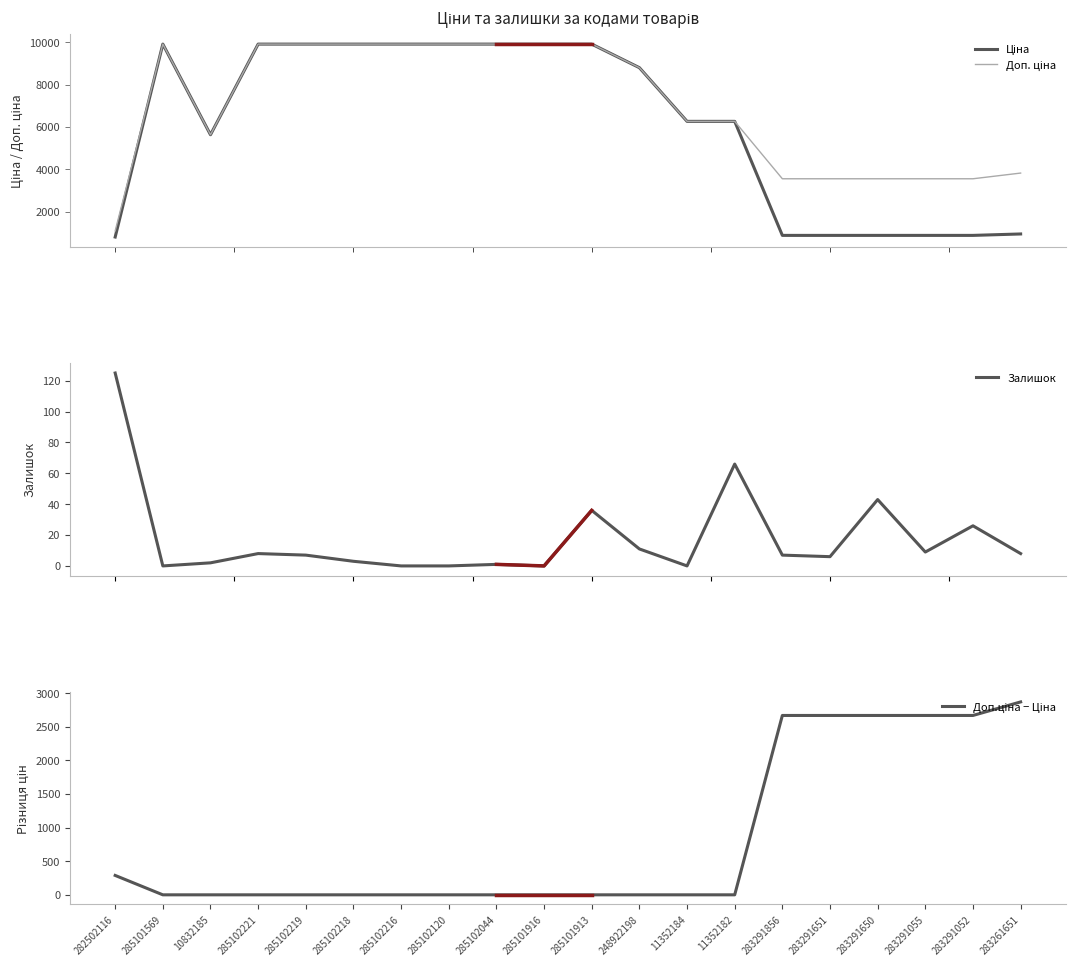

How many values in Доп.ціна − Ціна are above zero?

7